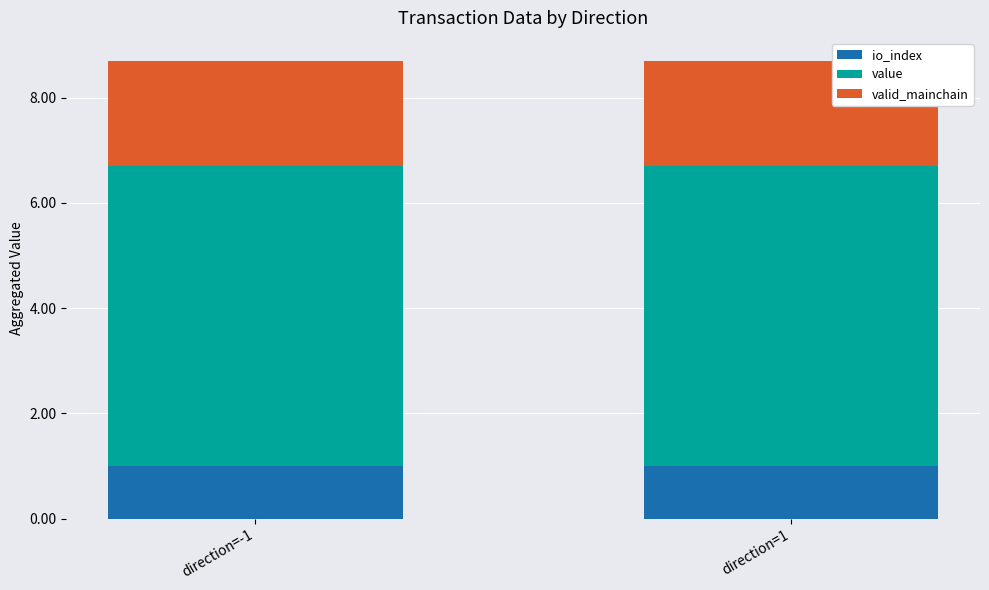

Are the bars grouped side by side (vs. stacked)?

No